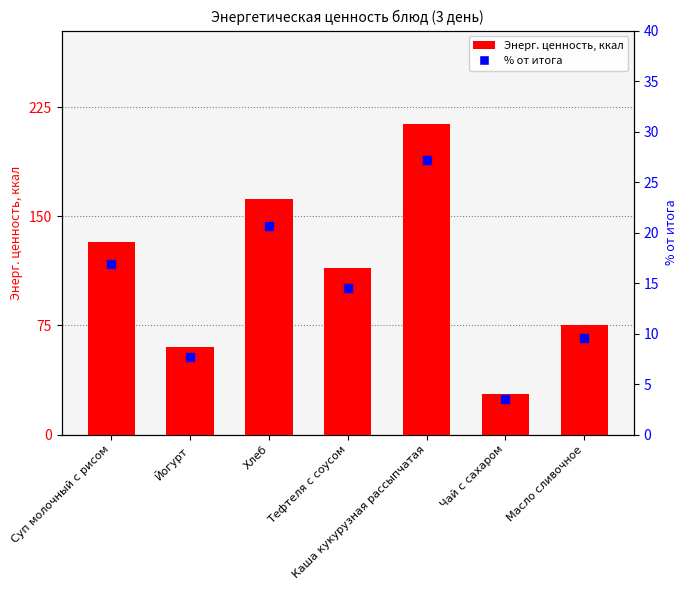

At which category is the sum across all series the highest?

Каша кукурузная рассыпчатая